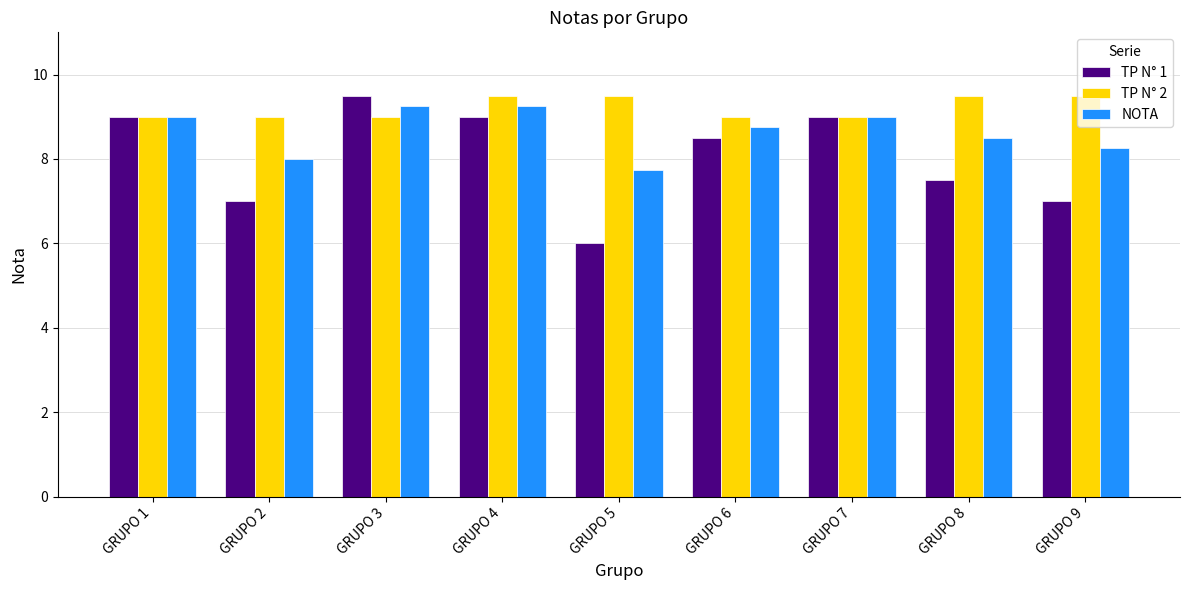

What is the approximate value of NOTA at GRUPO 1?

9.0